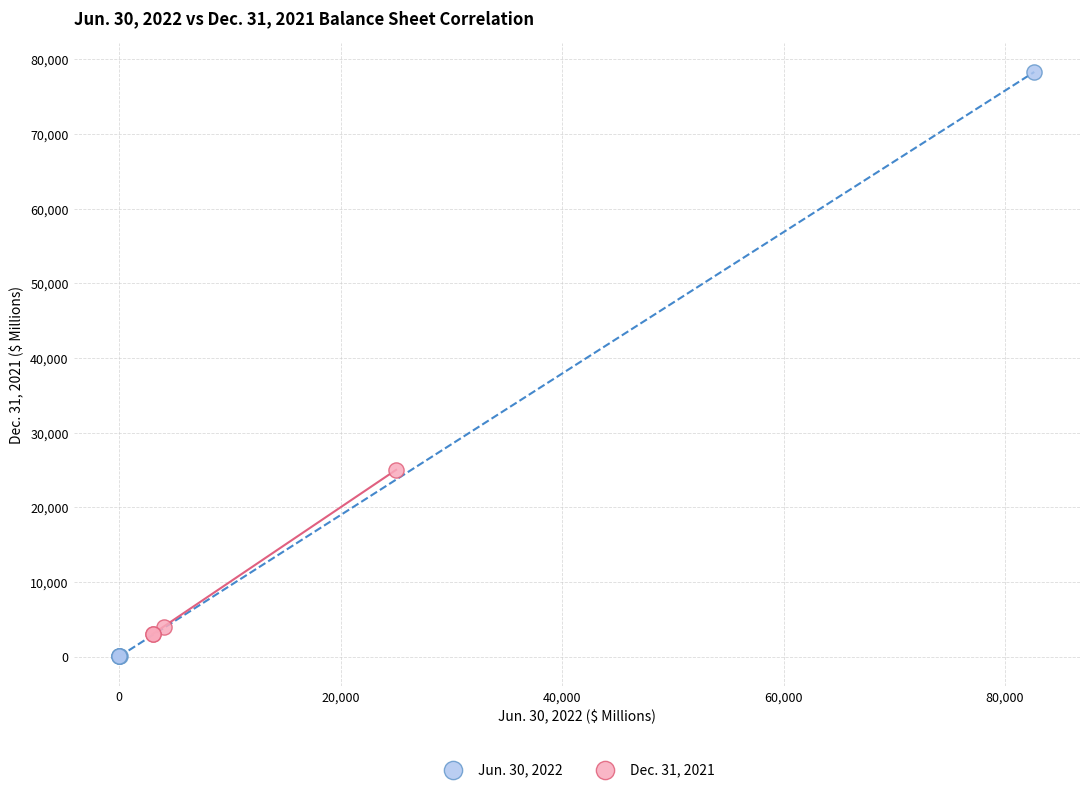

Which series reaches the maximum Y coordinate?

Jun. 30, 2022